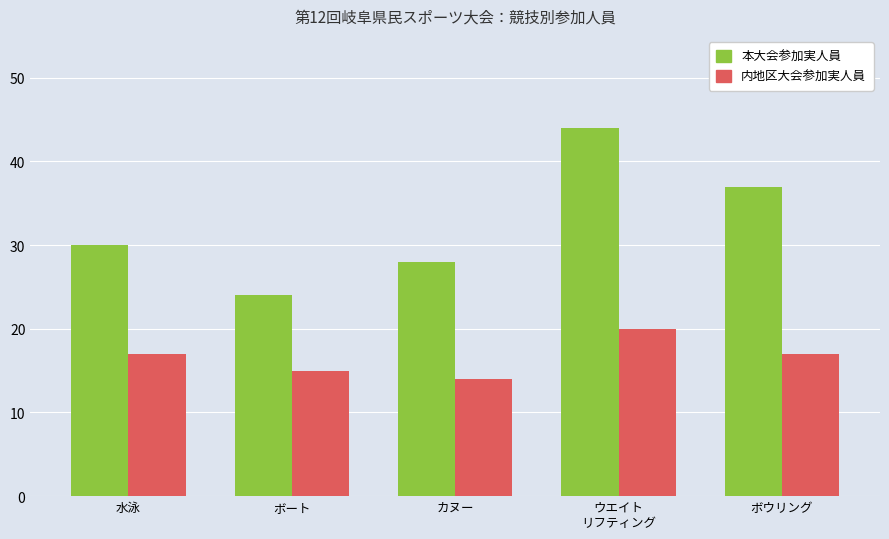

How many categories are shown in the chart?

5